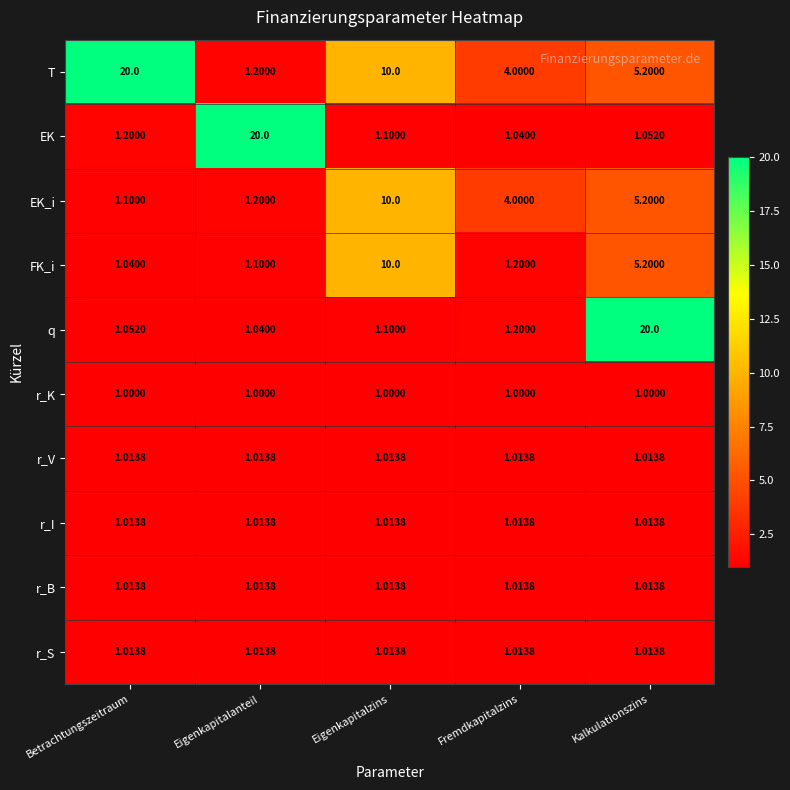

Where is T nearest to the value 10?

Eigenkapitalzins